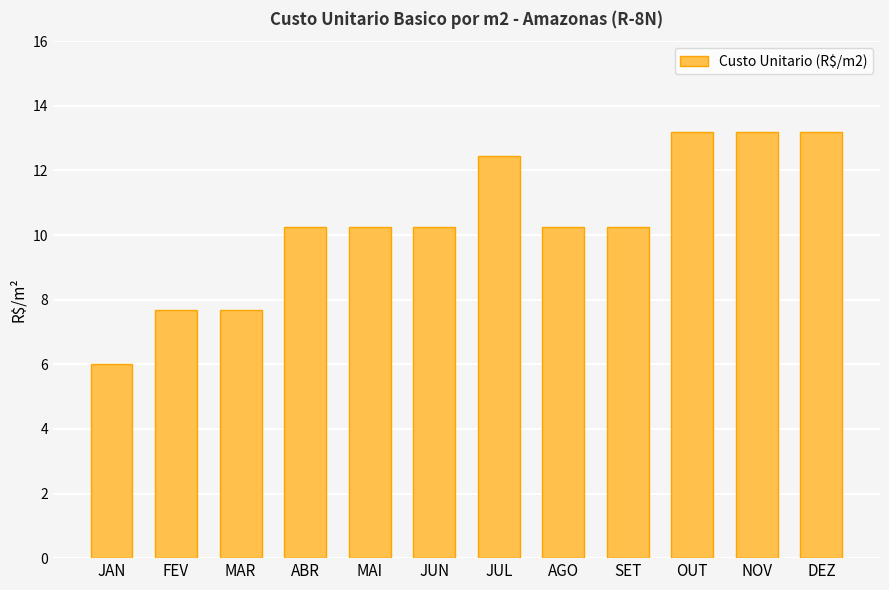

Which has a higher value, JUN or NOV?

NOV